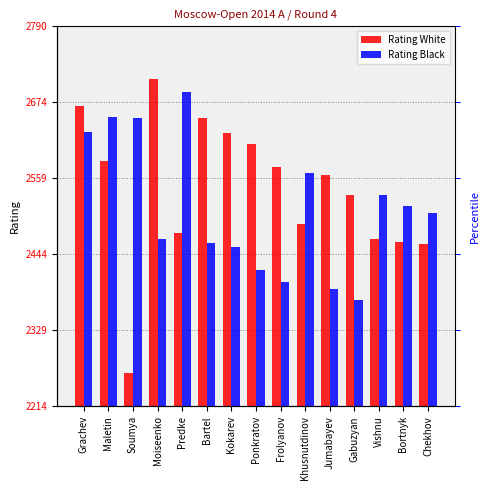

Reading left to right, extract all data points from this chart.

Rating White: Grachev=2669	Maletin=2586	Soumya=2264	Moiseenko=2710	Predke=2477	Bartel=2651	Kokarev=2628	Ponkratov=2611	Frolyanov=2577	Khusnutdinov=2491	Jumabayev=2564	Gabuzyan=2534	Vishnu=2468	Bortnyk=2463	Chekhov=2460
Rating Black: Grachev=2630	Maletin=2653	Soumya=2651	Moiseenko=2467	Predke=2690	Bartel=2461	Kokarev=2456	Ponkratov=2421	Frolyanov=2402	Khusnutdinov=2568	Jumabayev=2392	Gabuzyan=2375	Vishnu=2534	Bortnyk=2518	Chekhov=2507